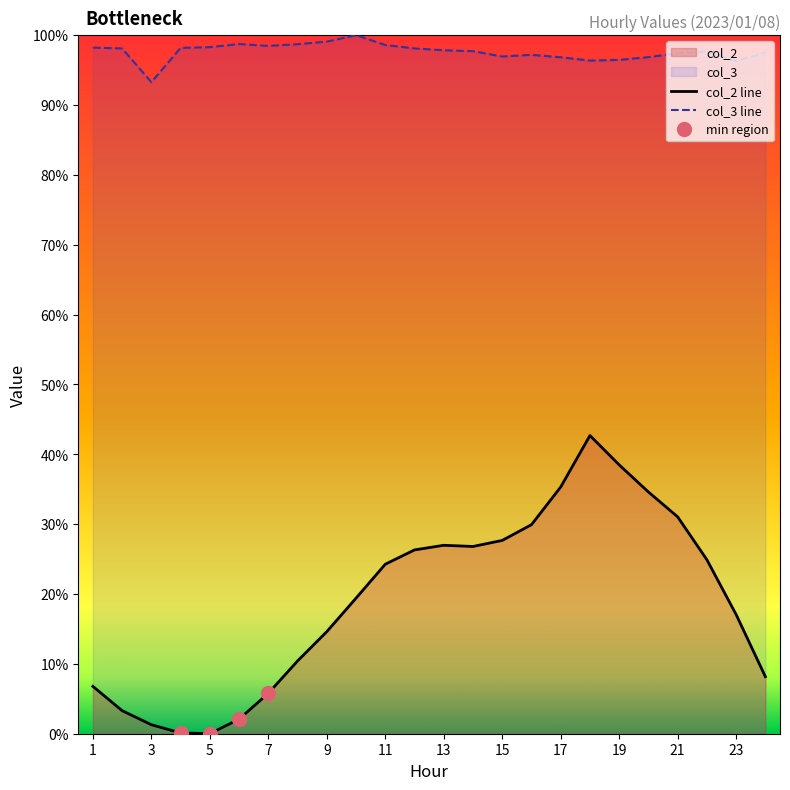

How many series are shown in this chart?

2